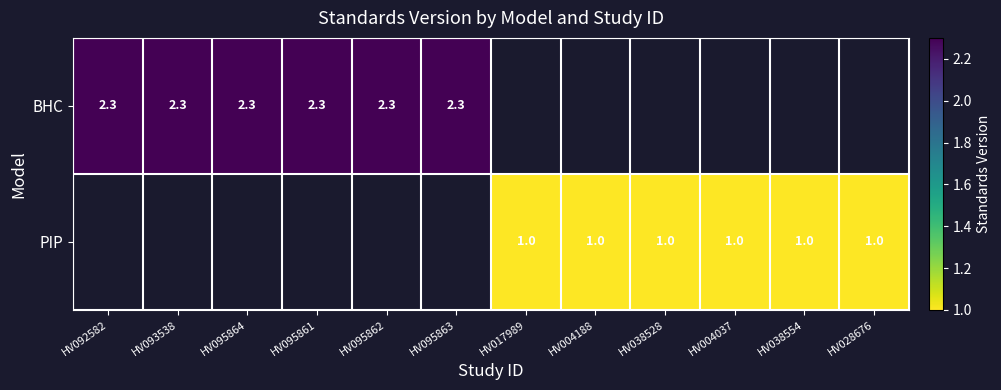

What is the greatest value displayed?

2.3